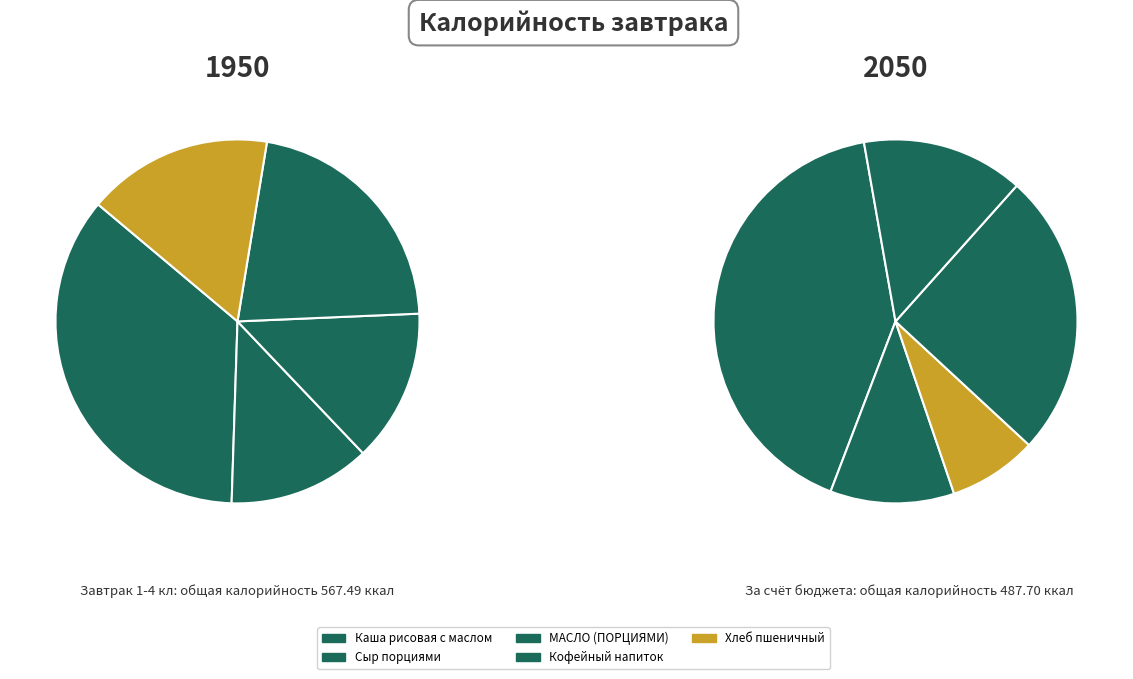

To the nearest percent, what percentage of the pie is Сыр порциями?

13%